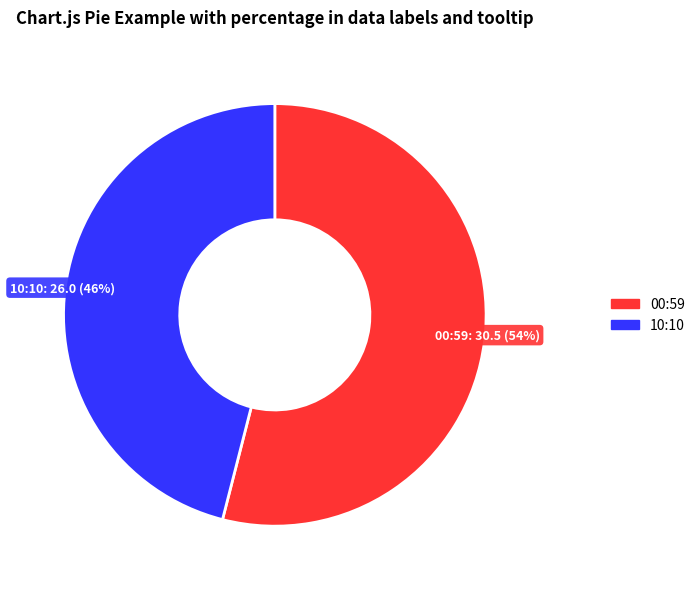

Is it true that 10:10 is 59% of the pie?

False